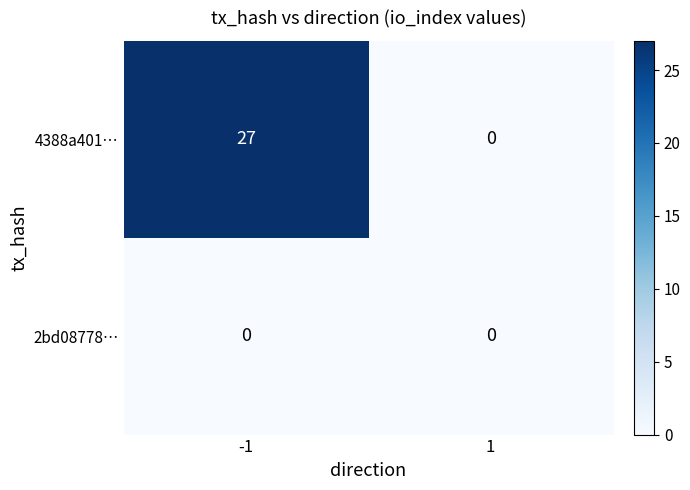

Count the number of categories in the chart.

2